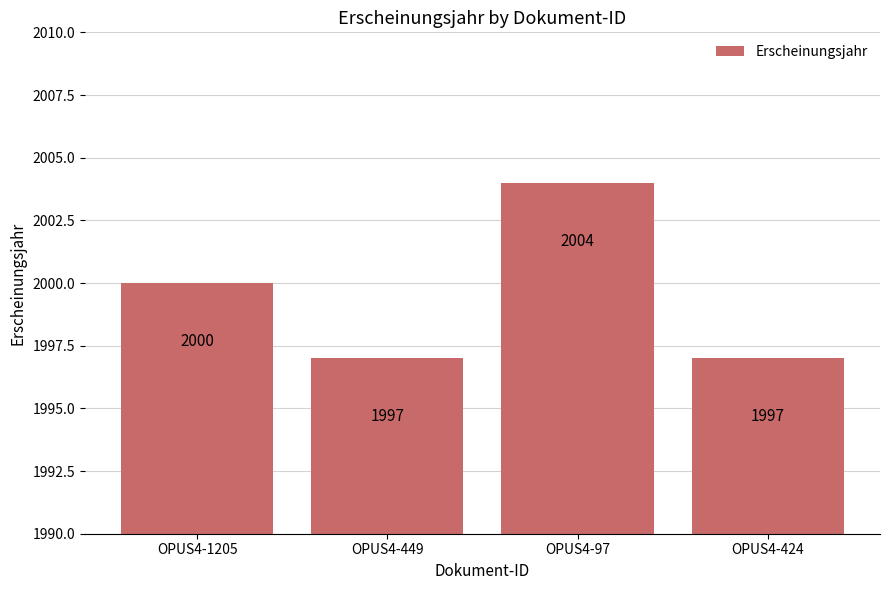

What is the smallest value displayed?

1997